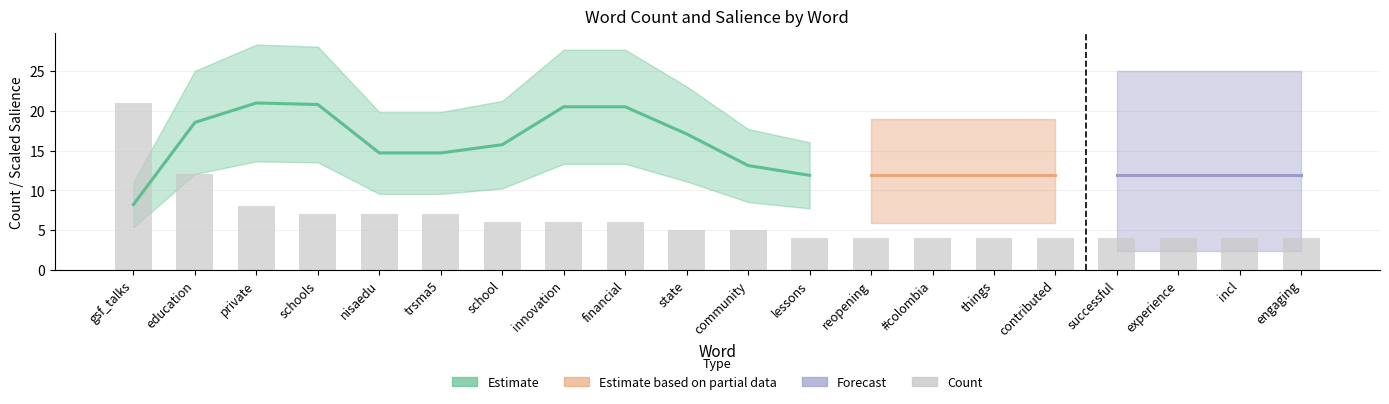

What is the sum of the values at private and contributed?

12